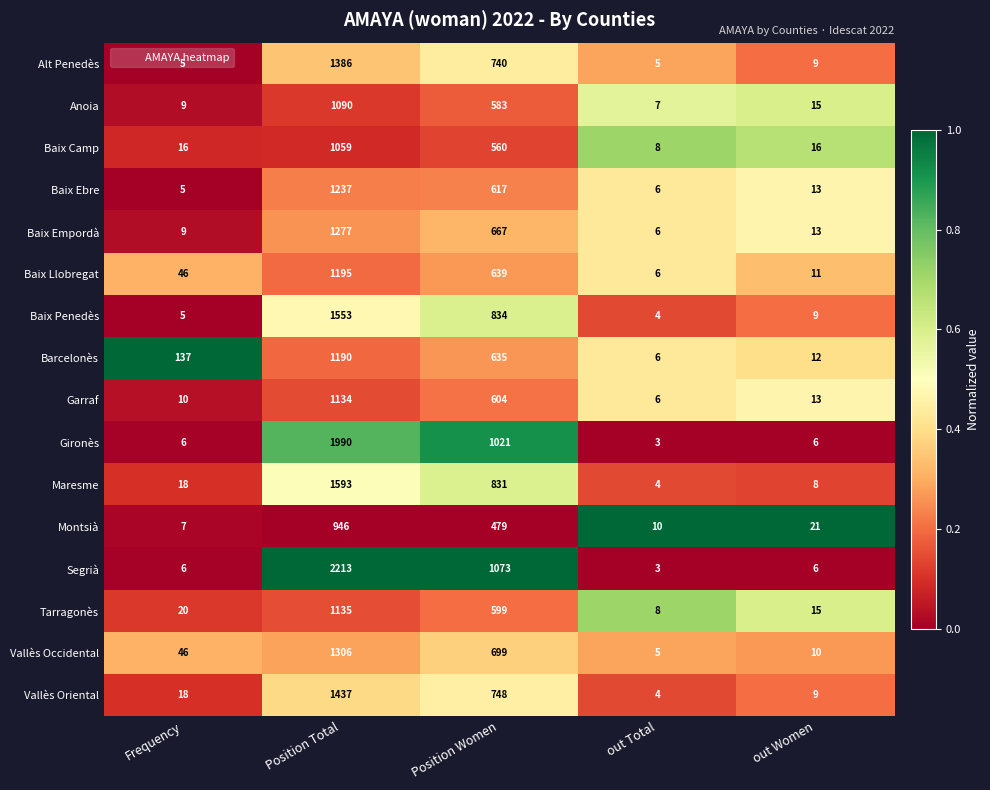

What is the total value across all series at Position Total?

21741